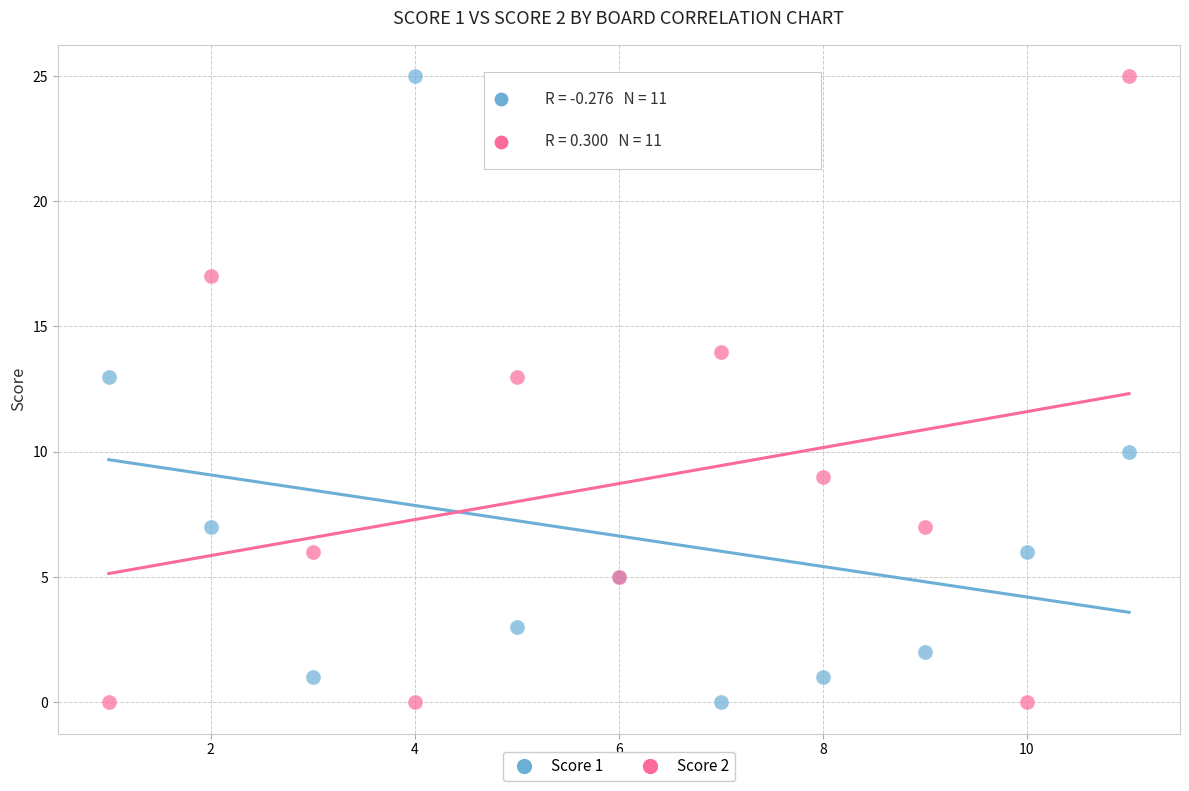

What is the X range (max minus min) for the scatter plot?

10